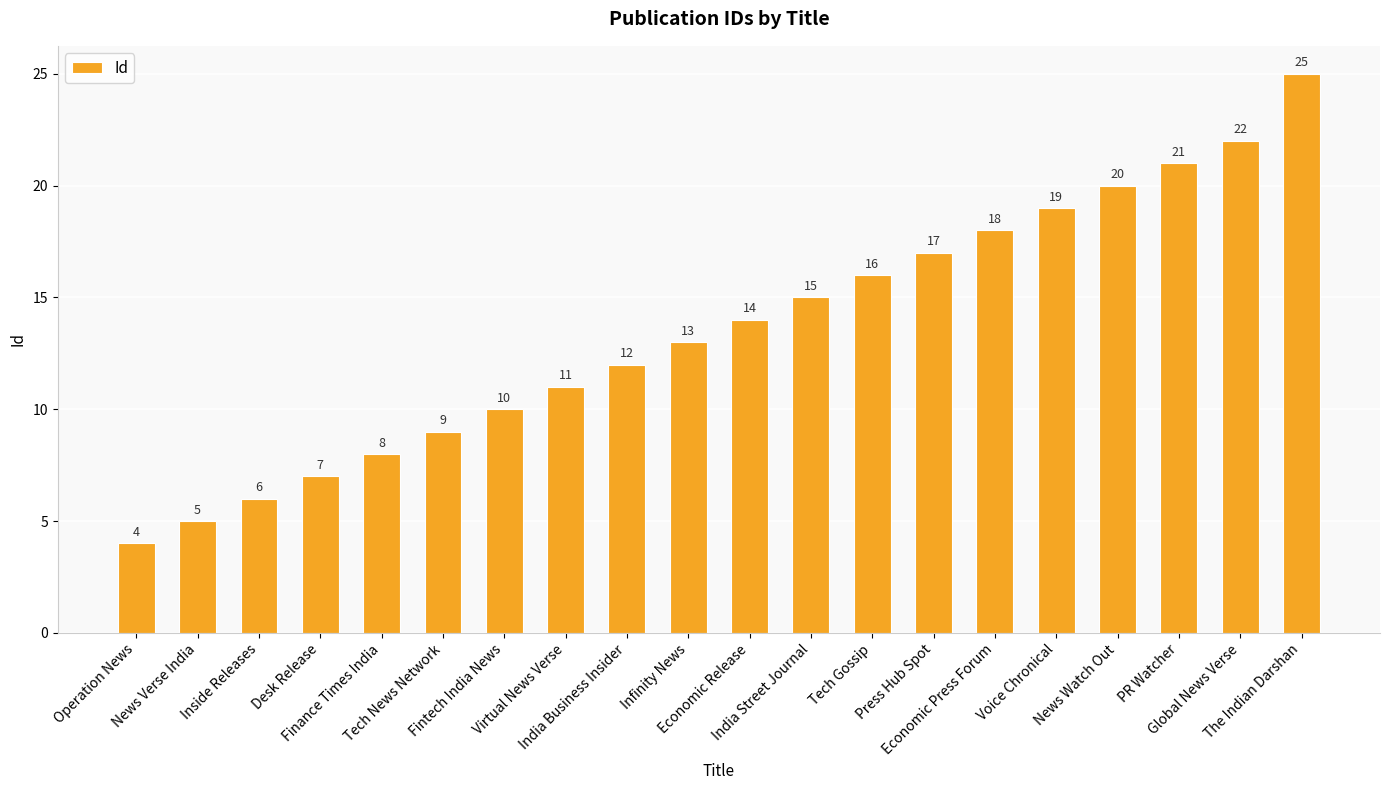

Count the number of data series in this chart.

1